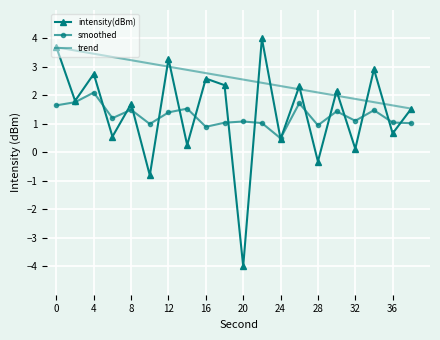

What is the smallest value displayed?

-4.0